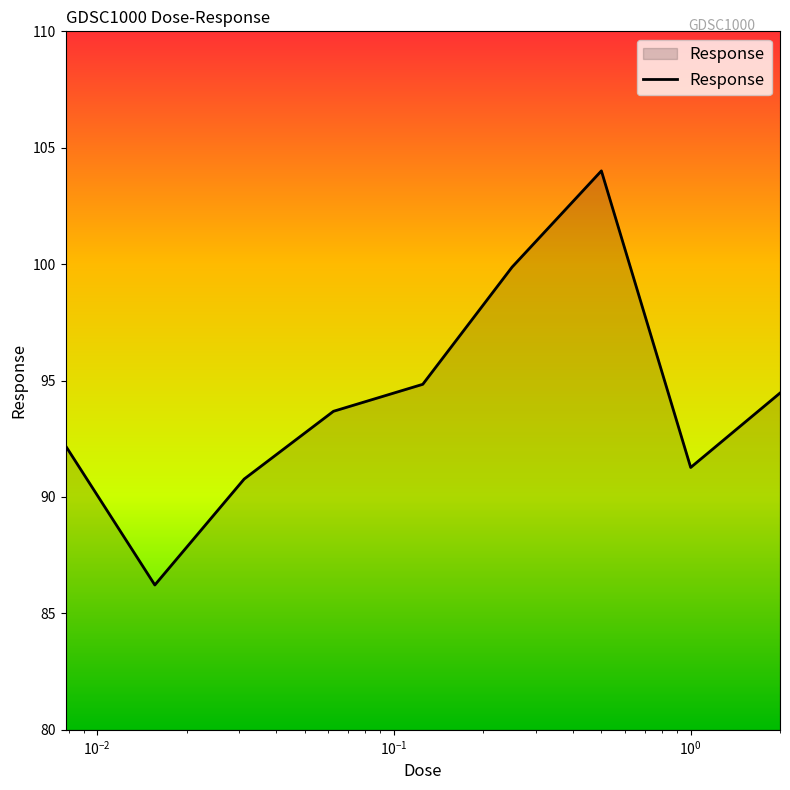

How many categories are shown in the chart?

9